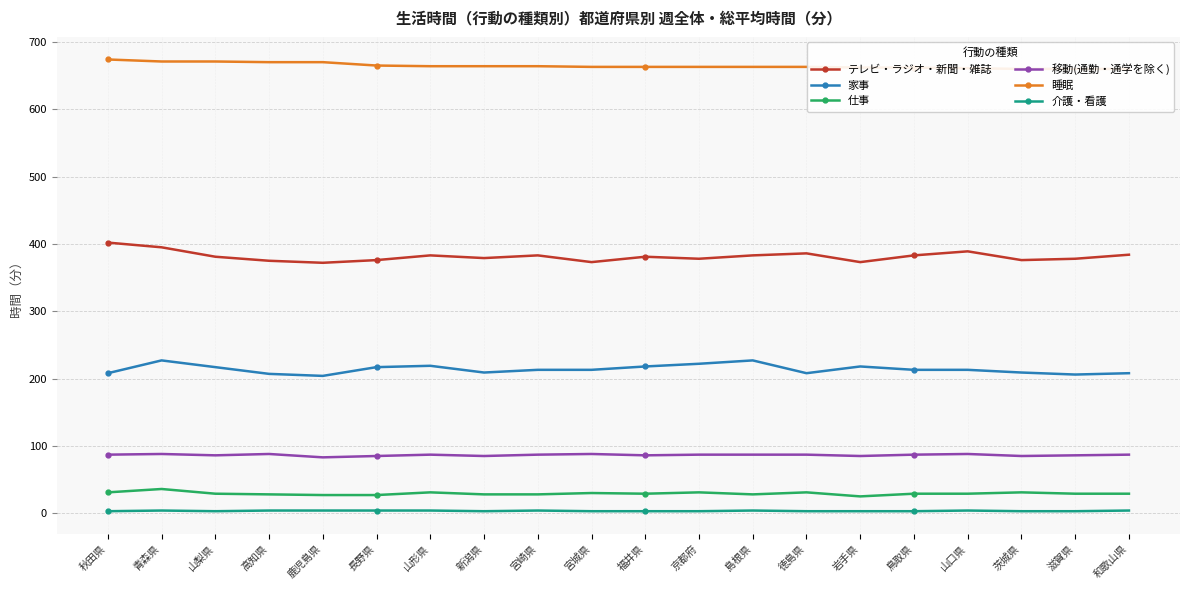

Reading left to right, what are all the values shown in this chart?

テレビ・ラジオ・新聞・雑誌: 402	395	381	375	372	376	383	379	383	373	381	378	383	386	373	383	389	376	378	384
家事: 208	227	217	207	204	217	219	209	213	213	218	222	227	208	218	213	213	209	206	208
仕事: 31	36	29	28	27	27	31	28	28	30	29	31	28	31	25	29	29	31	29	29
移動(通勤・通学を除く): 87	88	86	88	83	85	87	85	87	88	86	87	87	87	85	87	88	85	86	87
睡眠: 674	671	671	670	670	665	664	664	664	663	663	663	663	663	662	662	661	660	660	660
介護・看護: 3	4	3	4	4	4	4	3	4	3	3	3	4	3	3	3	4	3	3	4